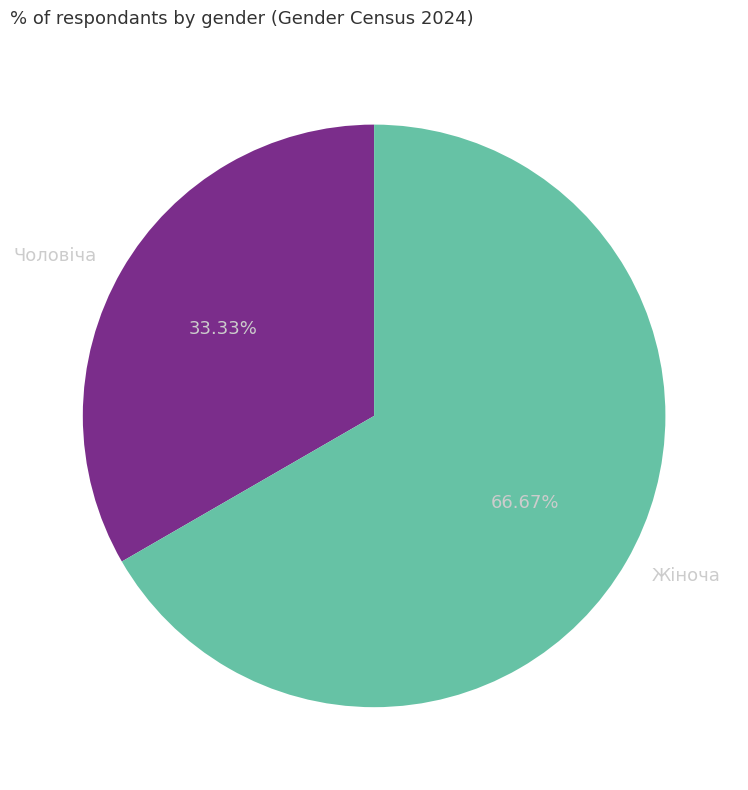

Between Жіноча and Чоловіча, which is larger?

Жіноча